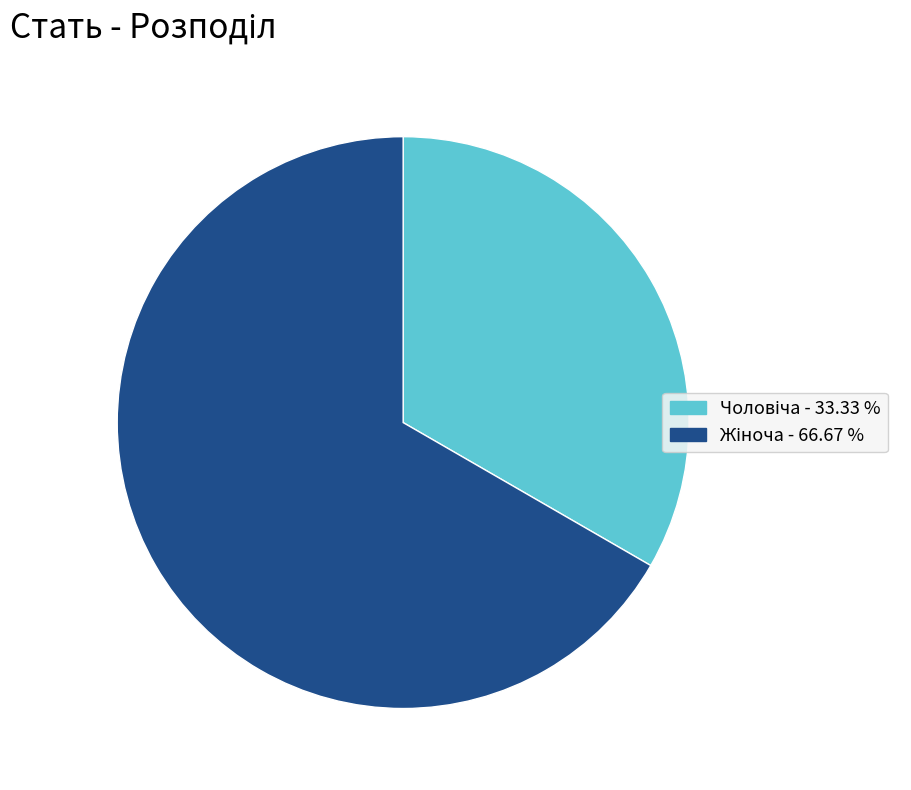

Does any single category account for the majority?

Yes